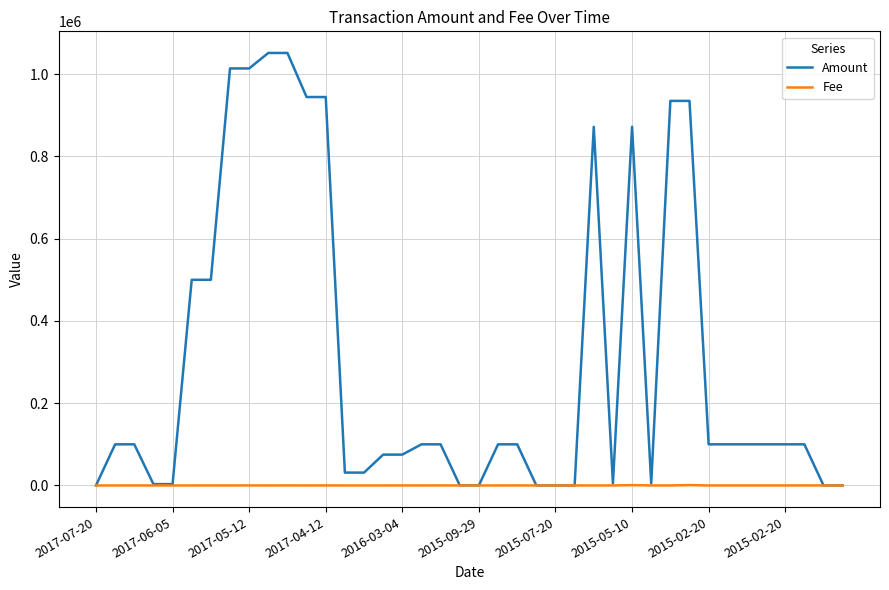

Rank the series by their maximum value, from highest to lowest.

Amount, Fee